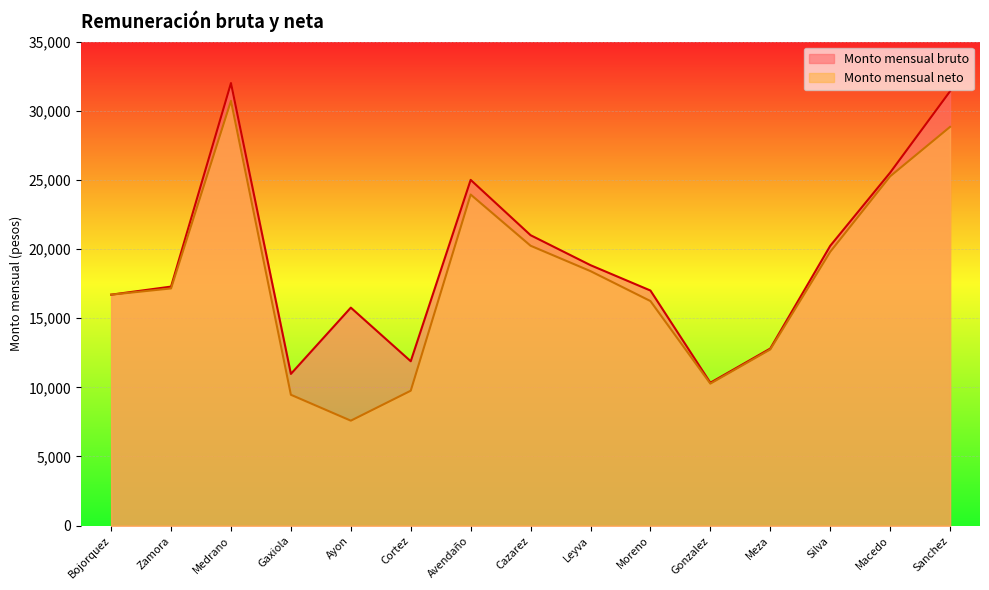

What is the minimum value for Monto mensual neto?

7589.7